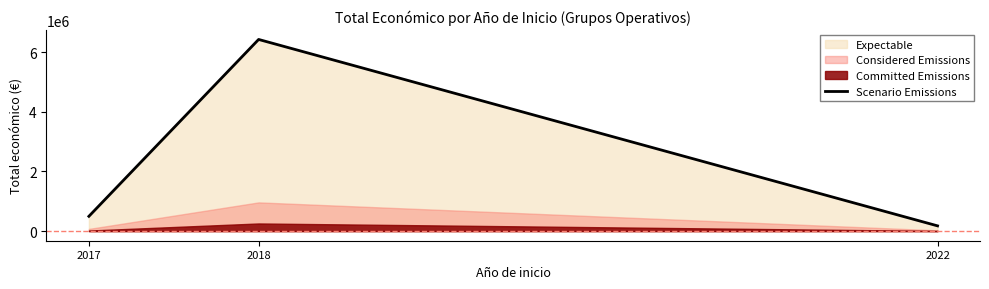

The chart shows a value of 6427123 at 2018. True or false?

True